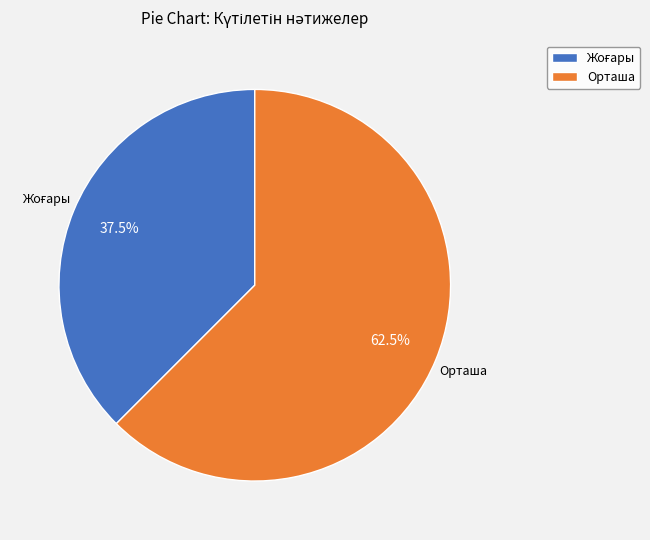

How many slices are in this pie chart?

2